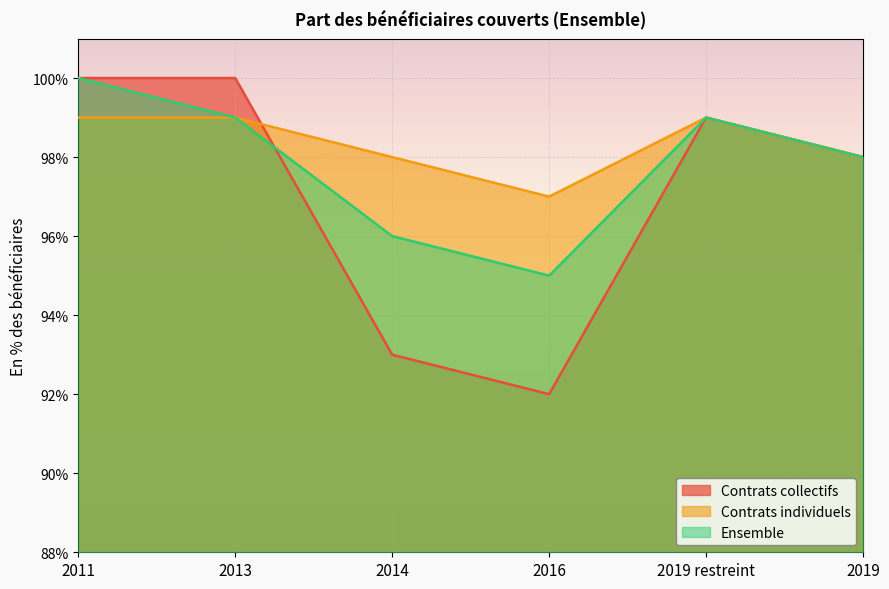

Rank the series by their maximum value, from lowest to highest.

Contrats individuels, Contrats collectifs, Ensemble